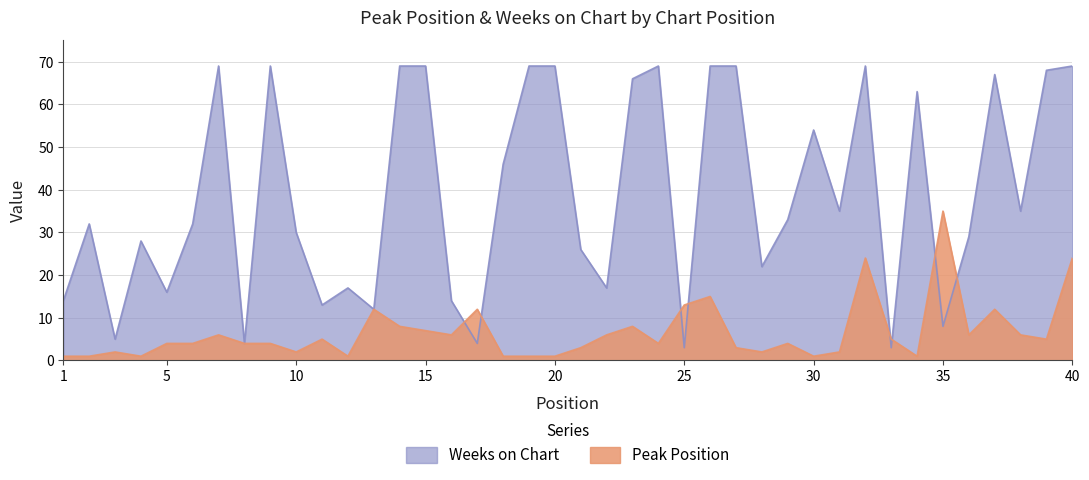

Count the number of categories in the chart.

40